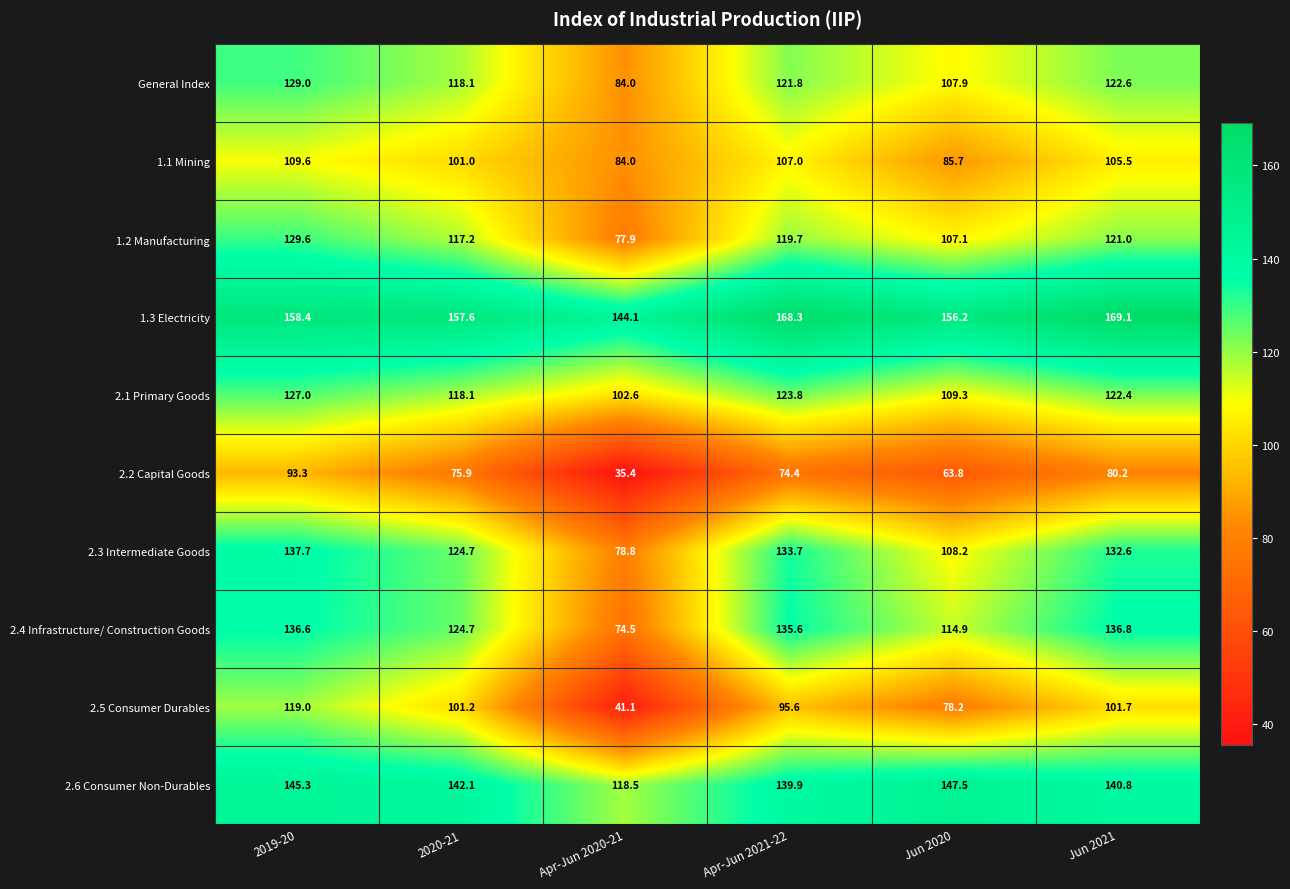

Which series changed the most between 2020-21 and Jun 2021?

2.4 Infrastructure/ Construction Goods